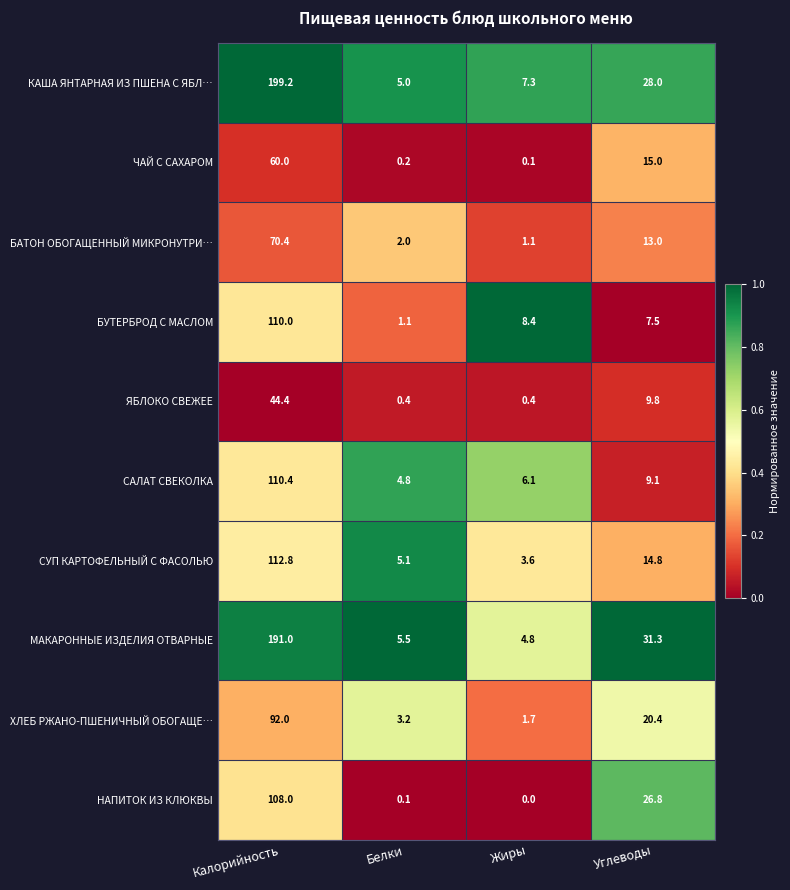

Between Белки and Жиры, which series saw the biggest shift?

БУТЕРБРОД С МАСЛОМ